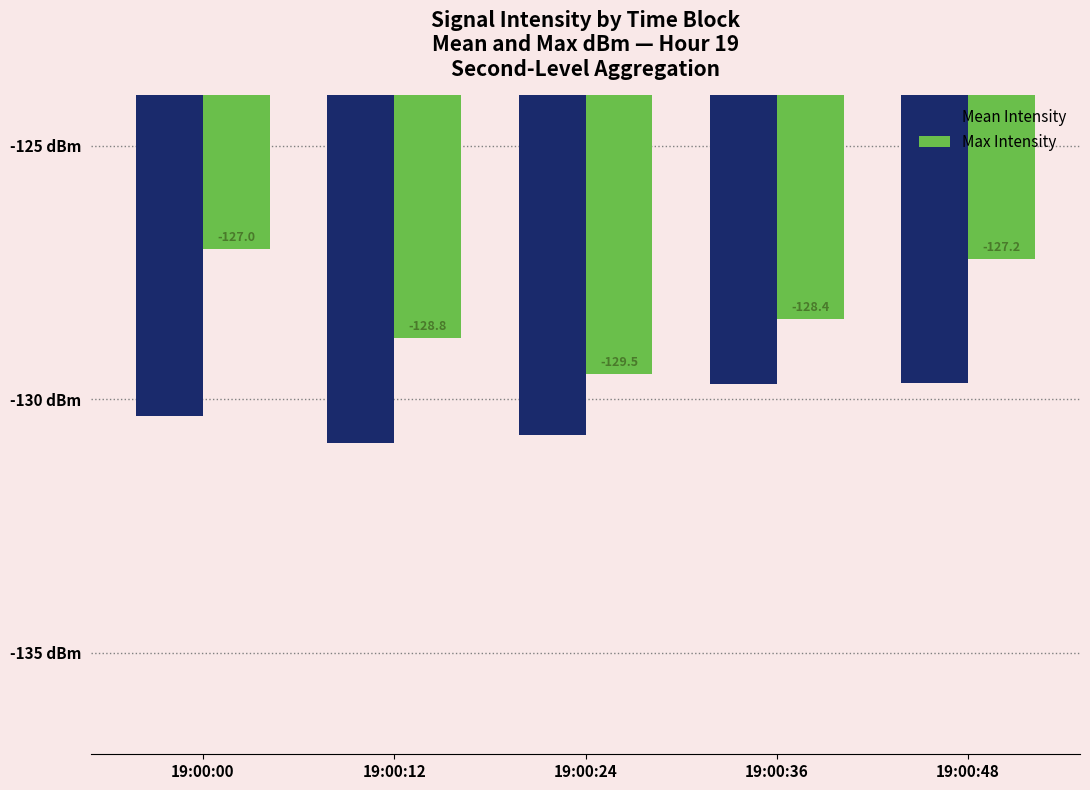

Which series changed the most between 19:00:00 and 19:00:48?

Mean Intensity